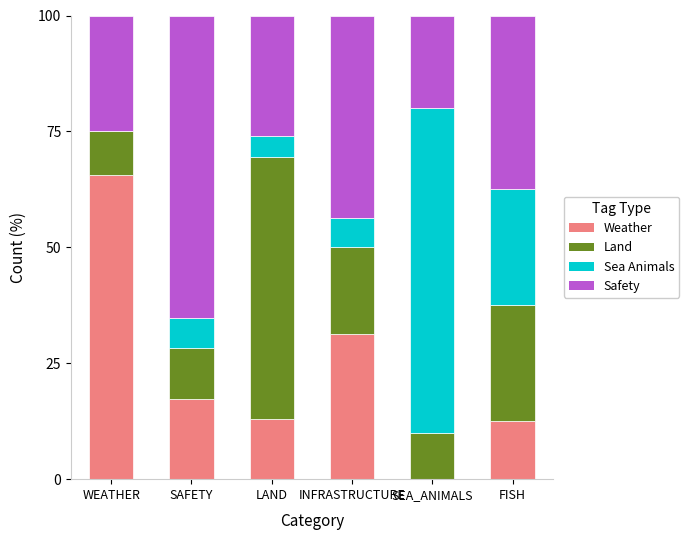

The value of Weather at WEATHER is 42.7. True or false?

False